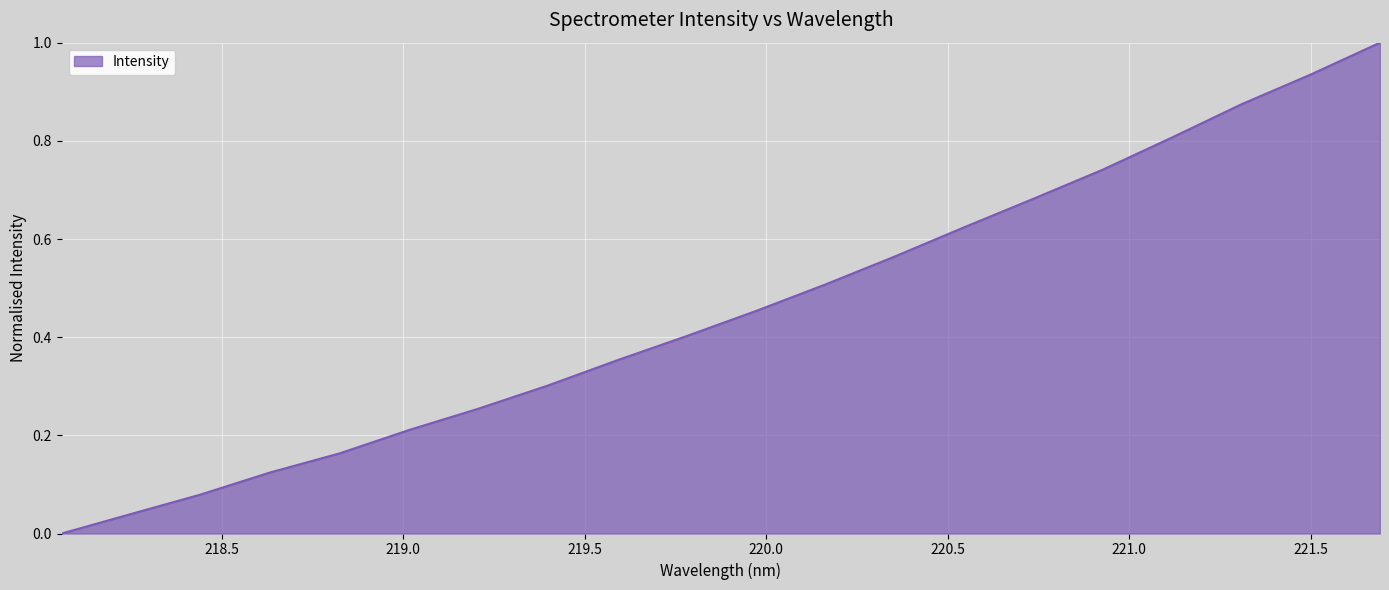

What is the maximum value shown in the chart?

1.0